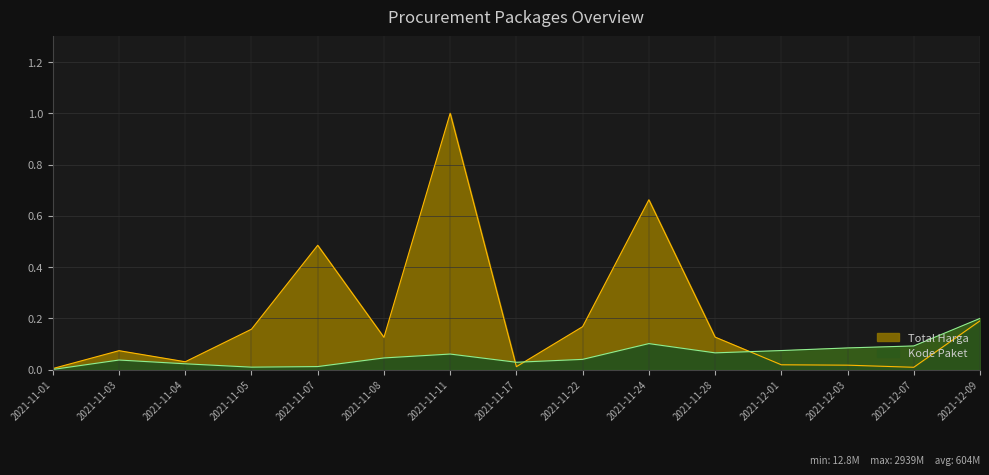

True or false: Kode Paket and Total Harga intersect in this chart.

True